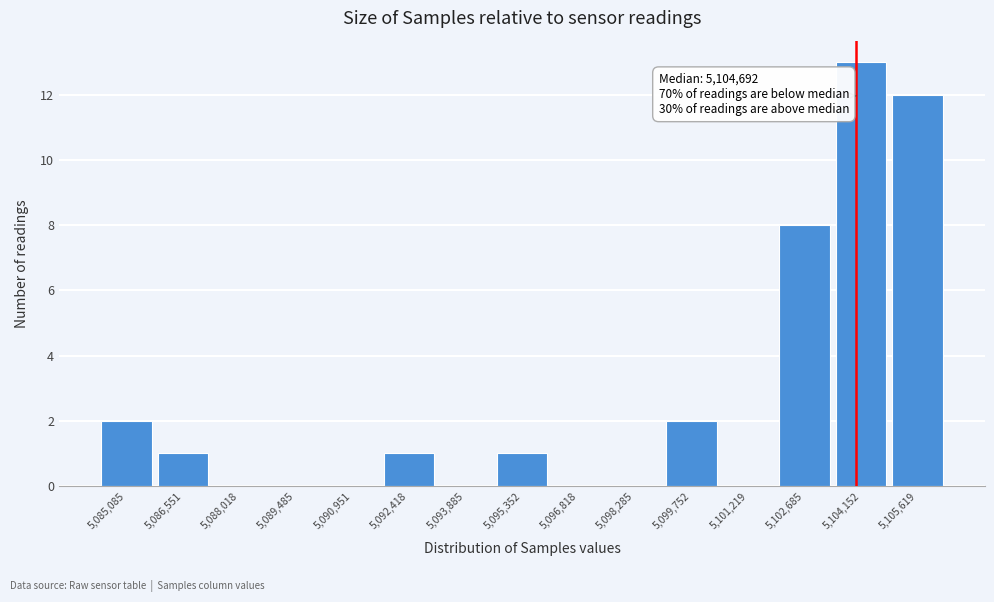

Reading left to right, list all the values displayed in this chart.

5,085,085=2	5,086,551=1	5,088,018=0	5,089,485=0	5,090,951=0	5,092,418=1	5,093,885=0	5,095,352=1	5,096,818=0	5,098,285=0	5,099,752=2	5,101,219=0	5,102,685=8	5,104,152=13	5,105,619=12